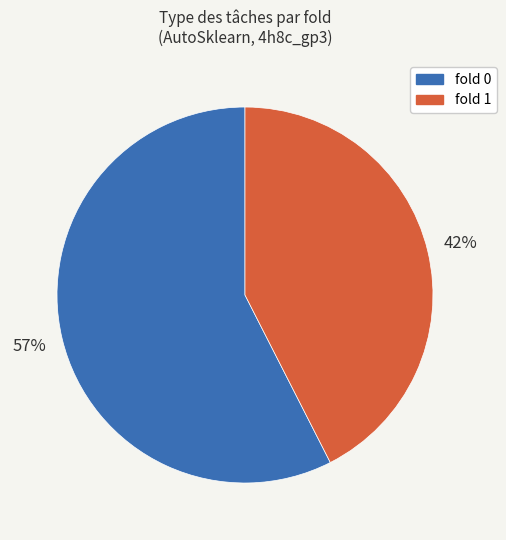

Does fold 0 represent more than half of the total?

Yes